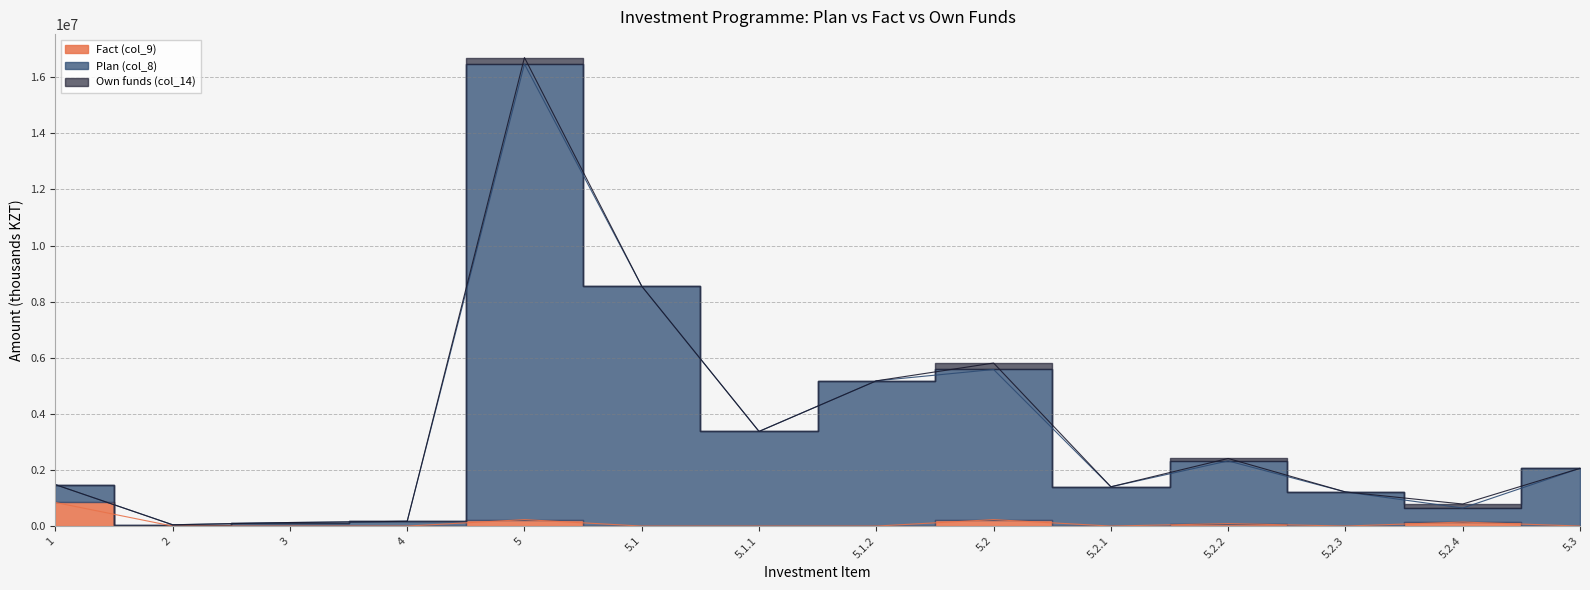

At which label does Plan (col_8) reach its minimum?

2